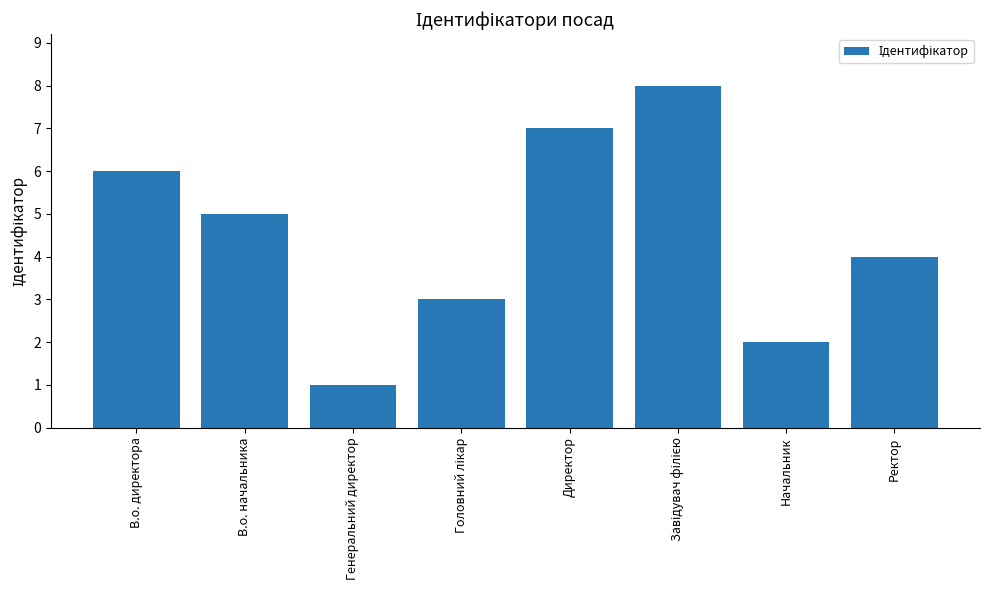

Which category has the lowest value across all series?

Генеральний директор